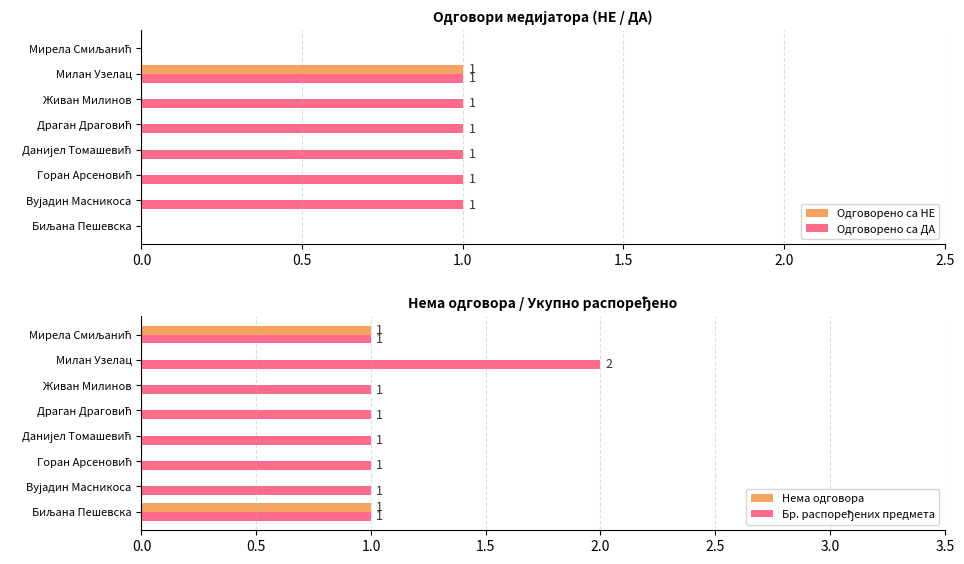

Which category has the highest value in the Одговорено са НЕ series?

Милан Узелац